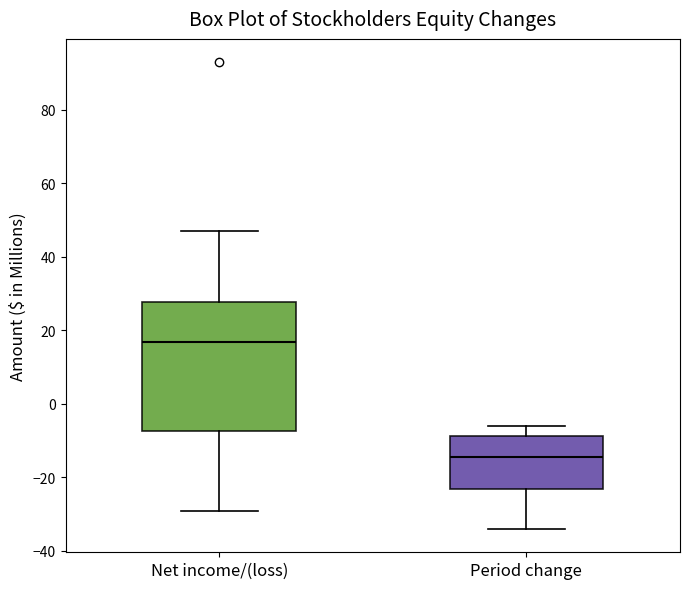

Where is the lower edge of the box for Net income/(loss) on the y-axis? The values are not printed on the chart, so give them approximately, as read against the axis.

-8